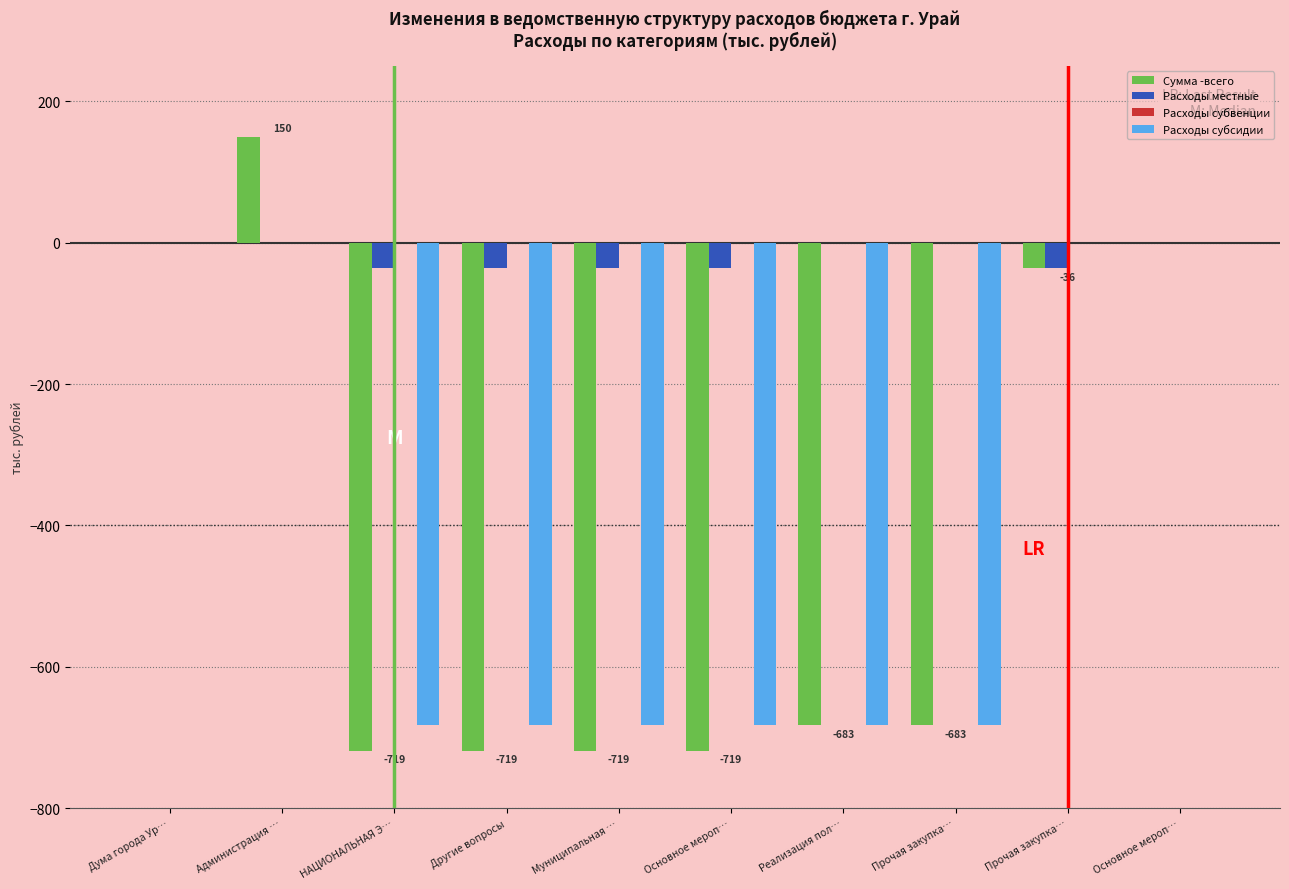

Which category has the highest value across all series?

Администрация …